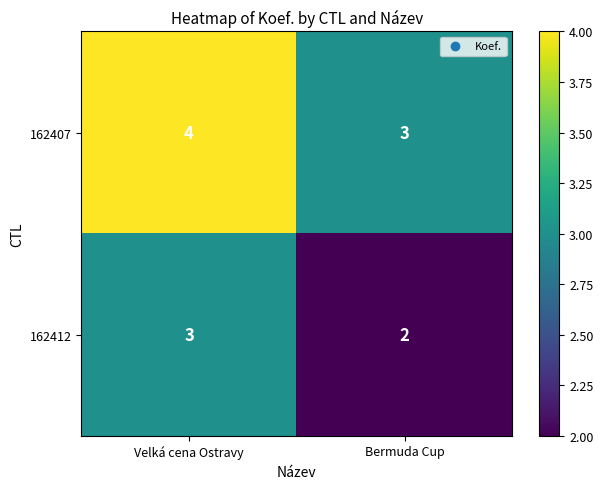

Which category has the highest value across all series?

Velká cena Ostravy